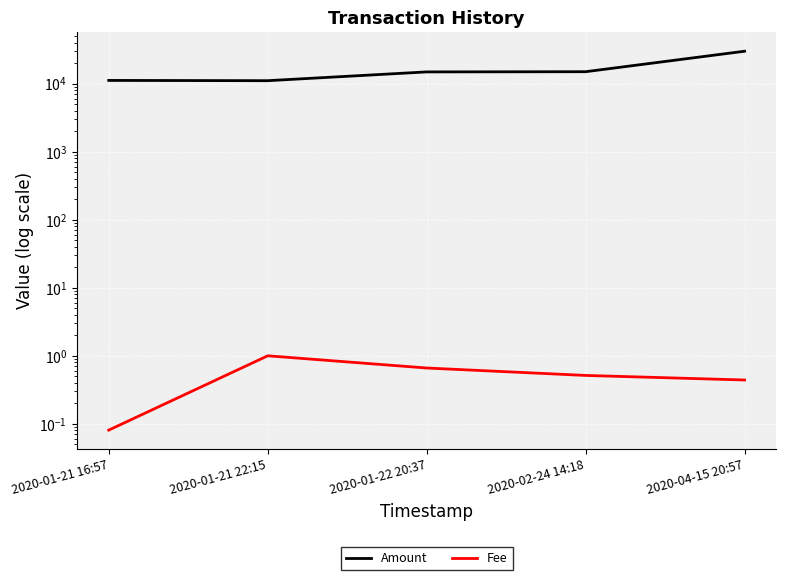

The value of Amount at 2020-01-21 16:57 is 18320.8. True or false?

False